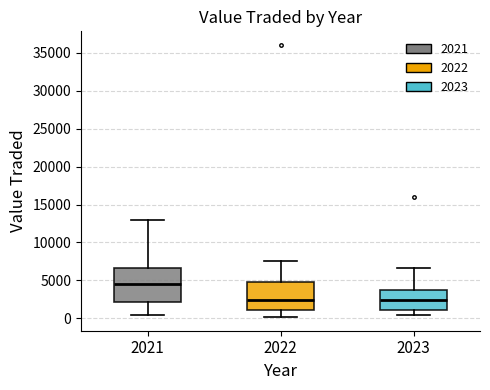

Reading left to right, read every box against the y-axis: the position of its median line, the range the box covers, and the ends of its whiskers. The values are not printed on the chart, so give them approximately, as read against the axis.

2021: median 4500, box 2000 to 6500, whiskers 500 to 13000
2022: median 2500, box 1000 to 4500, whiskers 0 to 7500
2023: median 2500, box 1000 to 3500, whiskers 500 to 6500